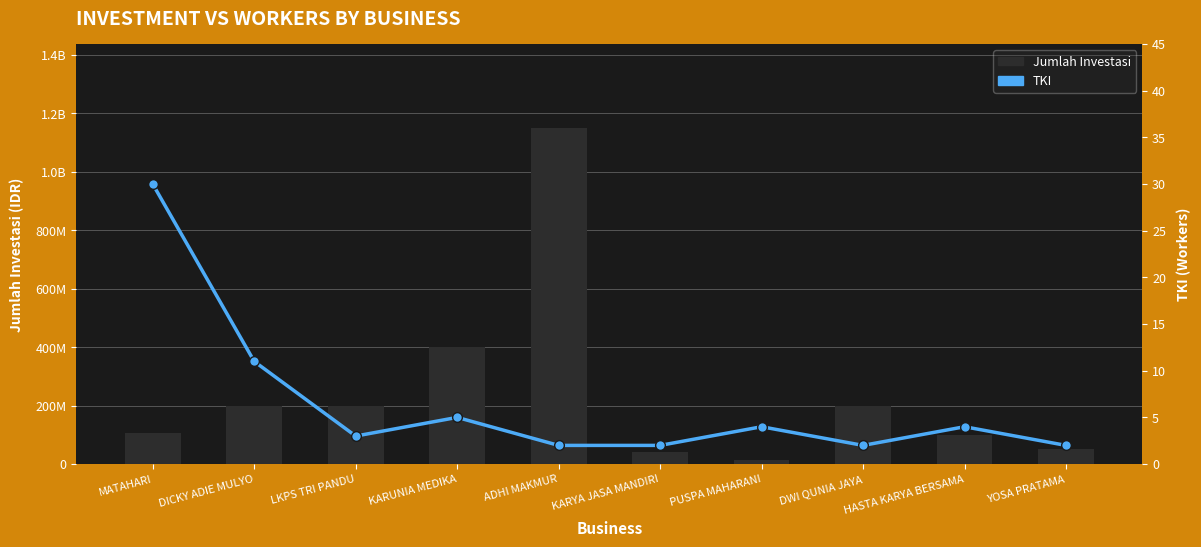

What are all the series names shown in the legend?

Jumlah Investasi, TKI